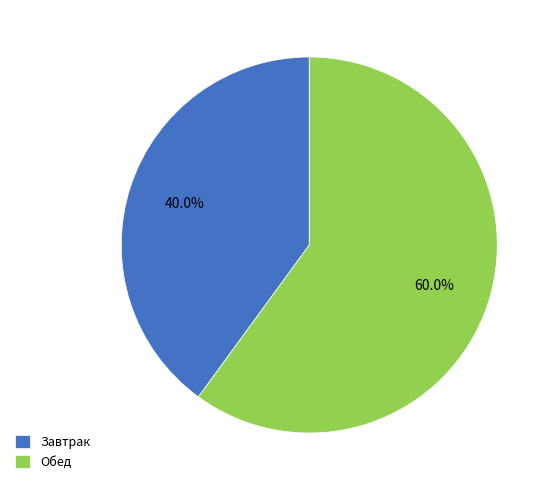

What is the smallest slice in the pie chart?

Завтрак